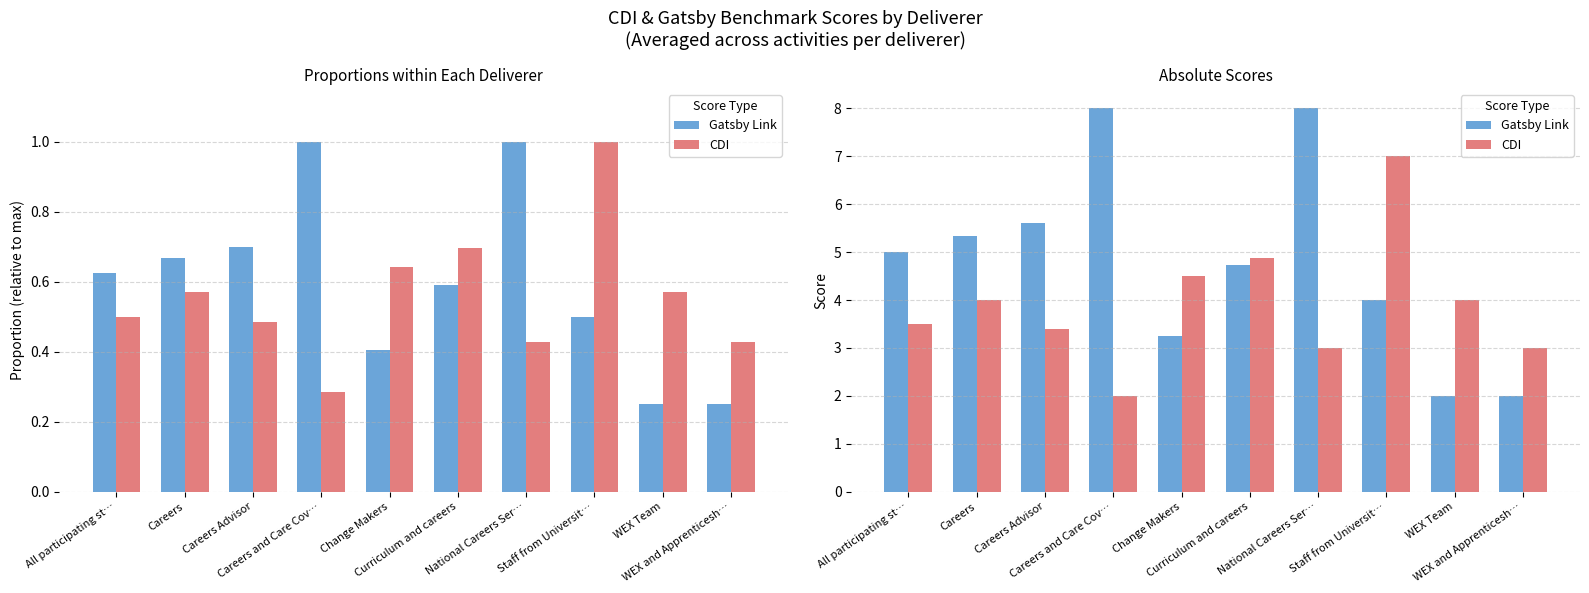

Which category has the highest value in the CDI series?

Staff from Universit…